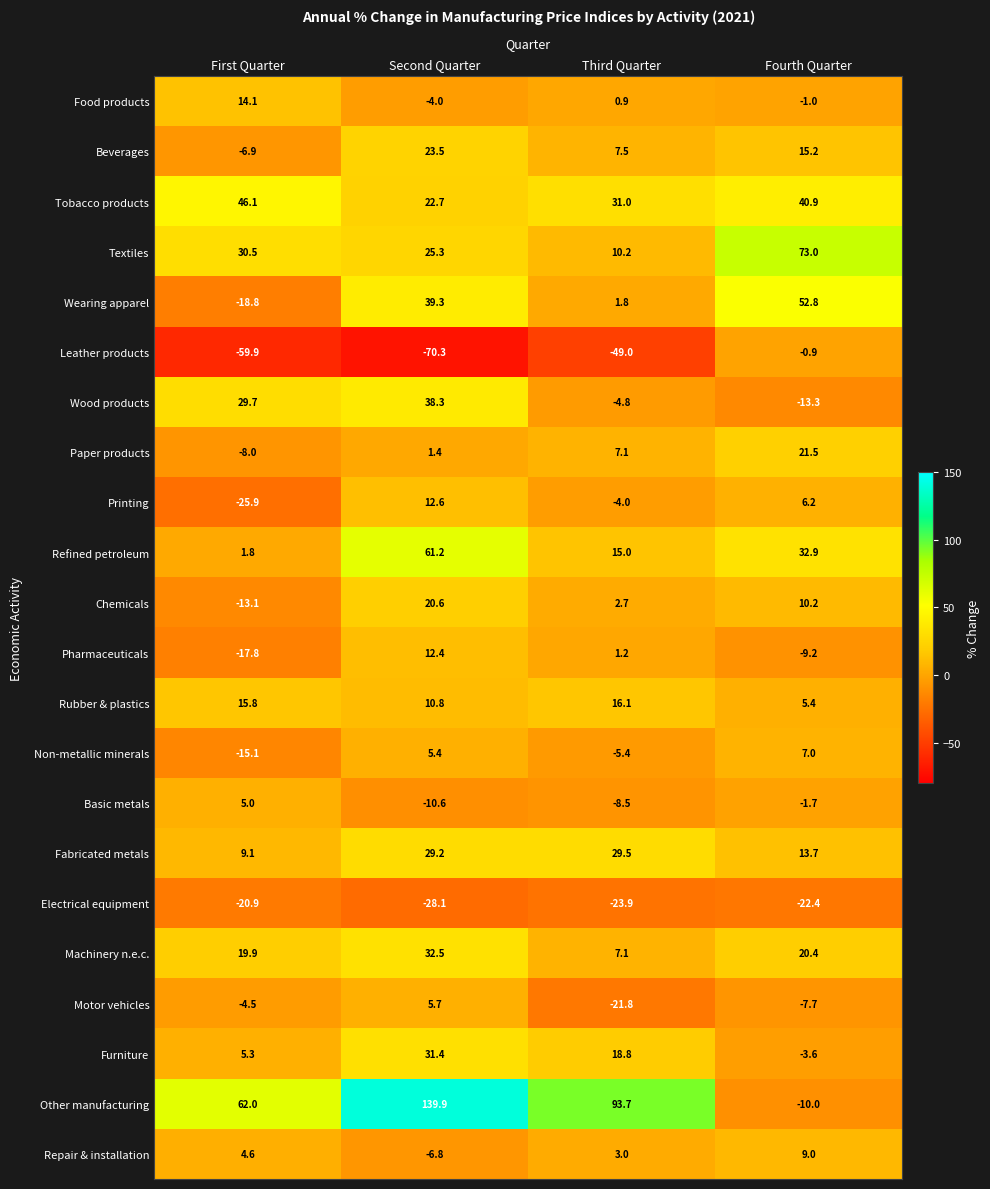

Where does the Basic metals series first go above -1?

First Quarter